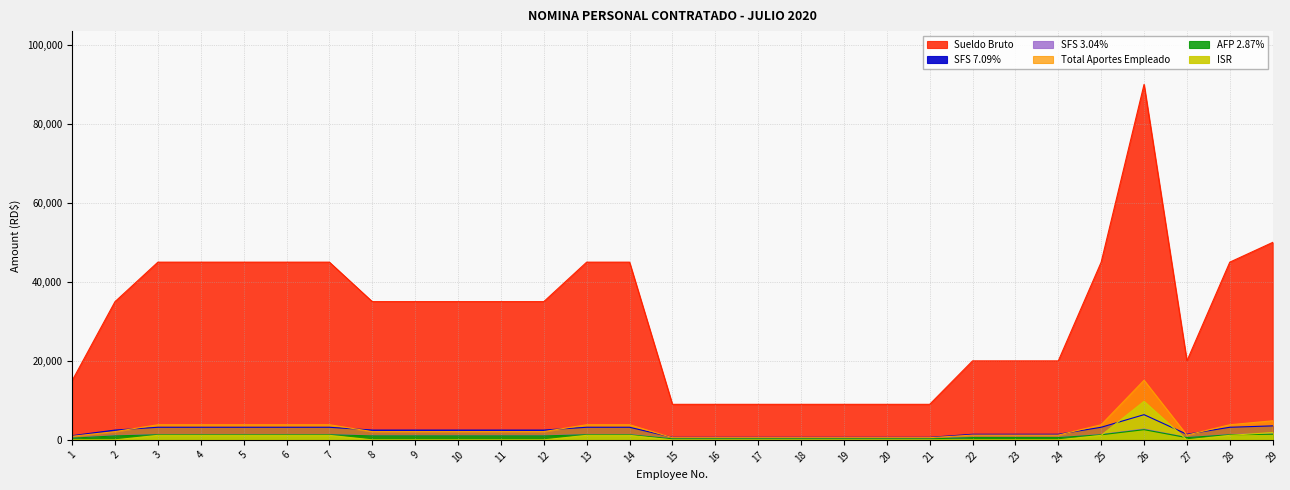

What is the total value across all series at 5?

55831.2